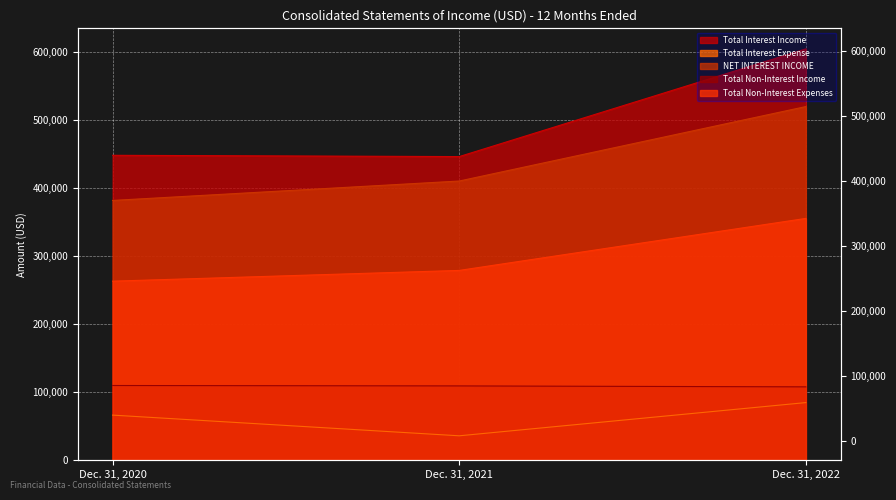

What is the difference between the highest and lowest values at Dec. 31, 2021?

410680